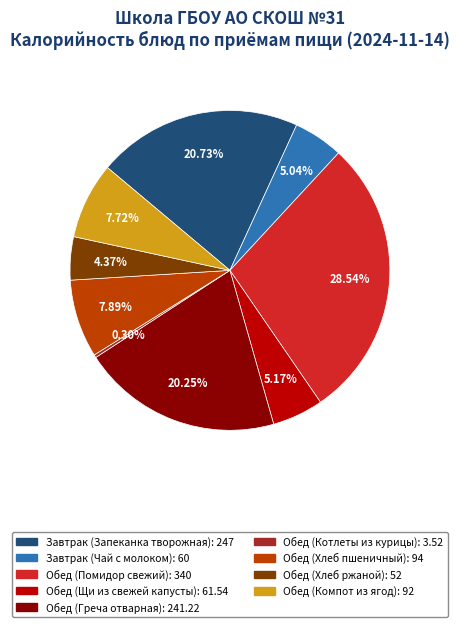

Approximately how many times larger is the value at Обед (Хлеб ржаной) compared to Обед (Щи из свежей капусты)?

0.8